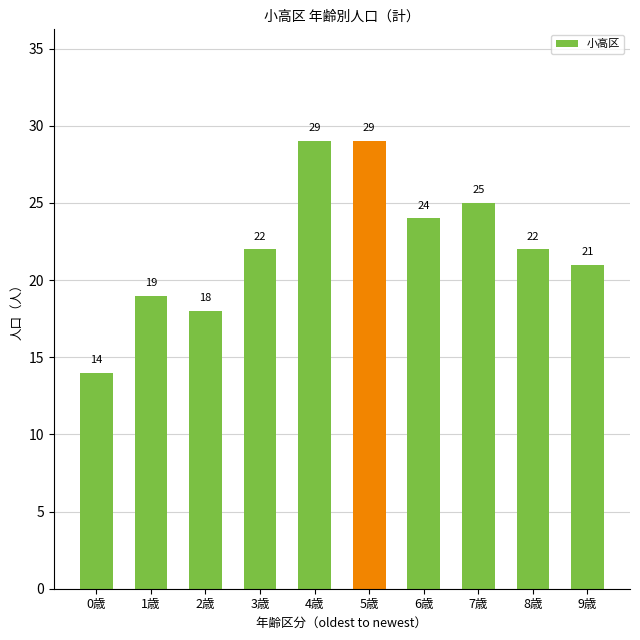

What is the value of the 7th bar from the left?

24